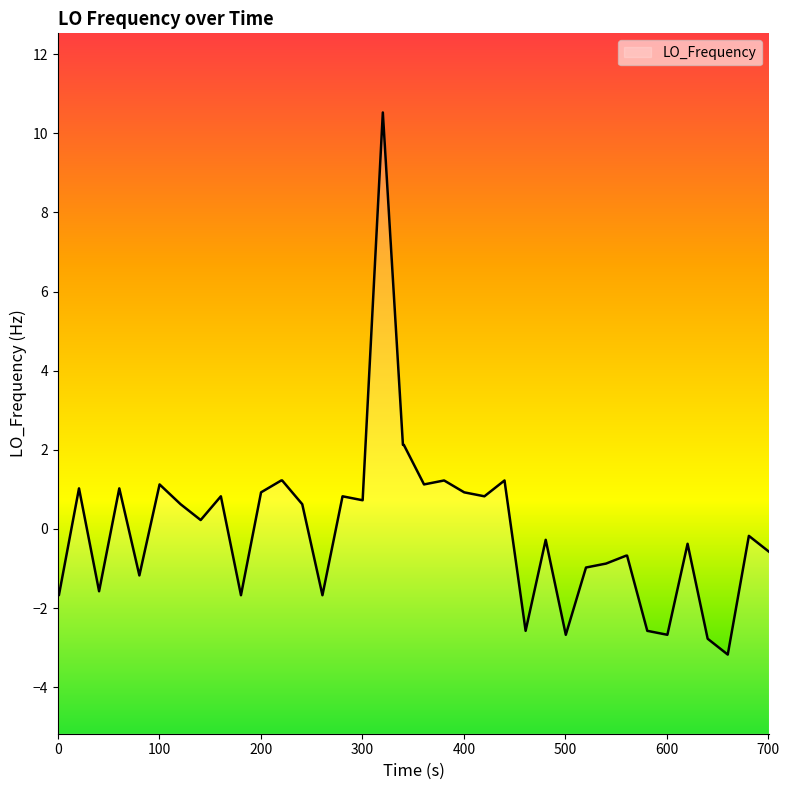

What is the difference between the maximum and minimum values?

13.7